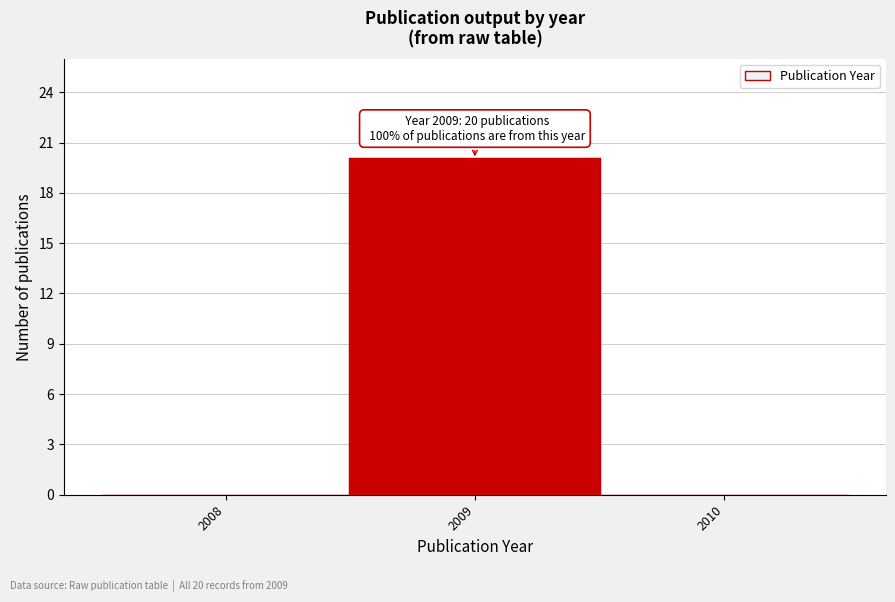

Reading left to right, what are all the values shown in this chart?

2008=0	2009=20	2010=0